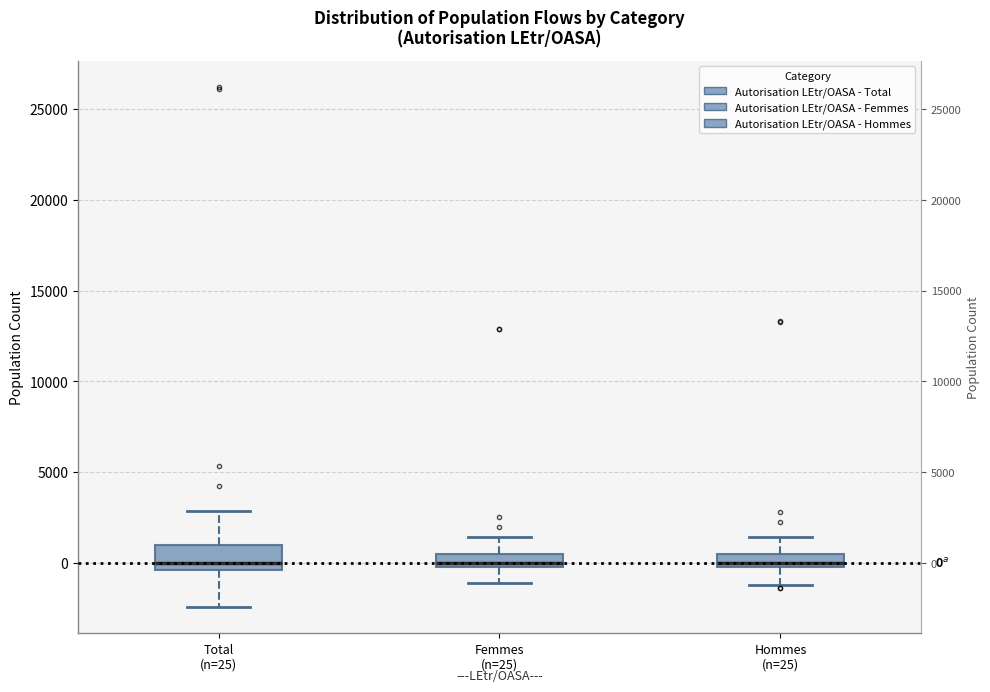

Which box is the tallest, from its lower edge to its upper edge?

Total (n=25)